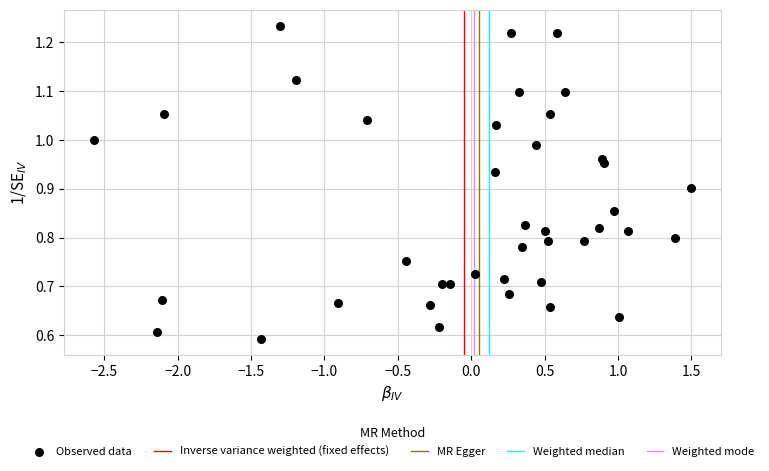

What is the range of X values (max minus min)?

4.1